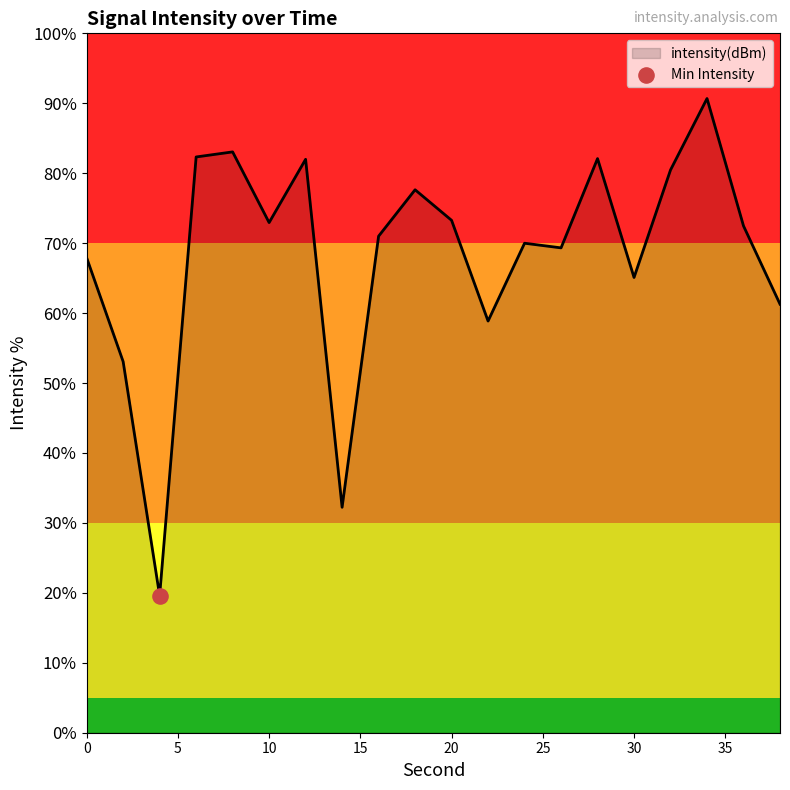

What is the difference between the maximum and minimum values?

71.1